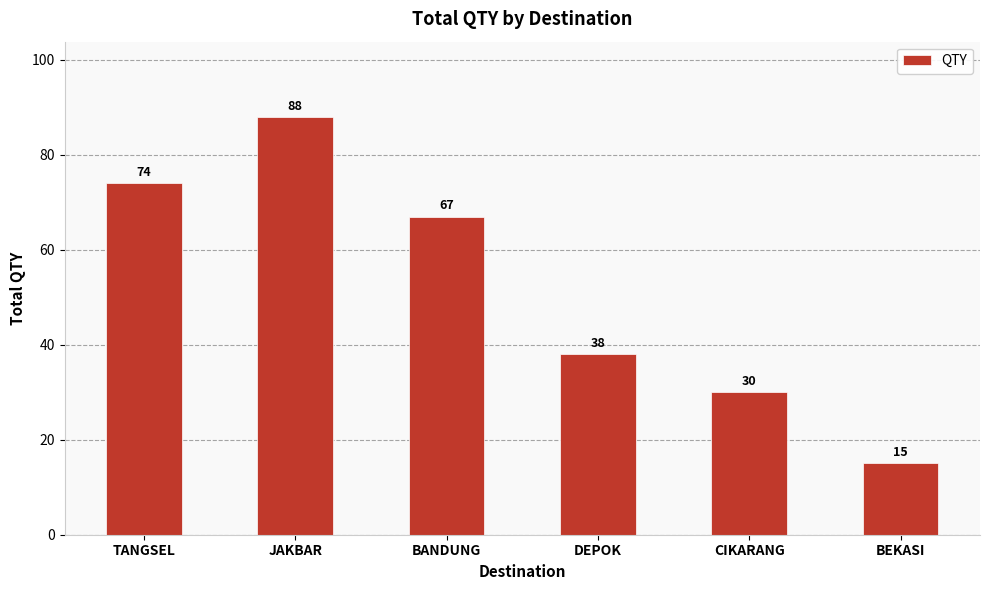

What is the difference between the maximum and minimum values?

73